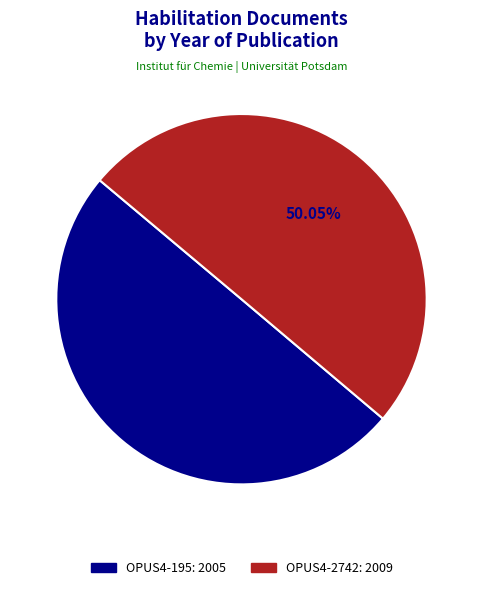

Is there a majority slice in this chart?

Yes